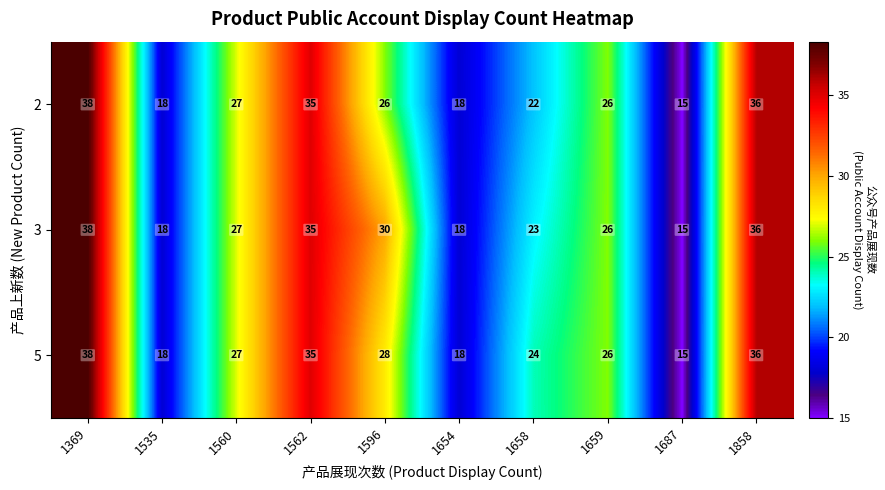

Reading left to right, list all the values displayed in this chart.

2: 38	18	27	35	26	18	22	26	15	36
3: 38	18	27	35	30	18	23	26	15	36
5: 38	18	27	35	28	18	24	26	15	36